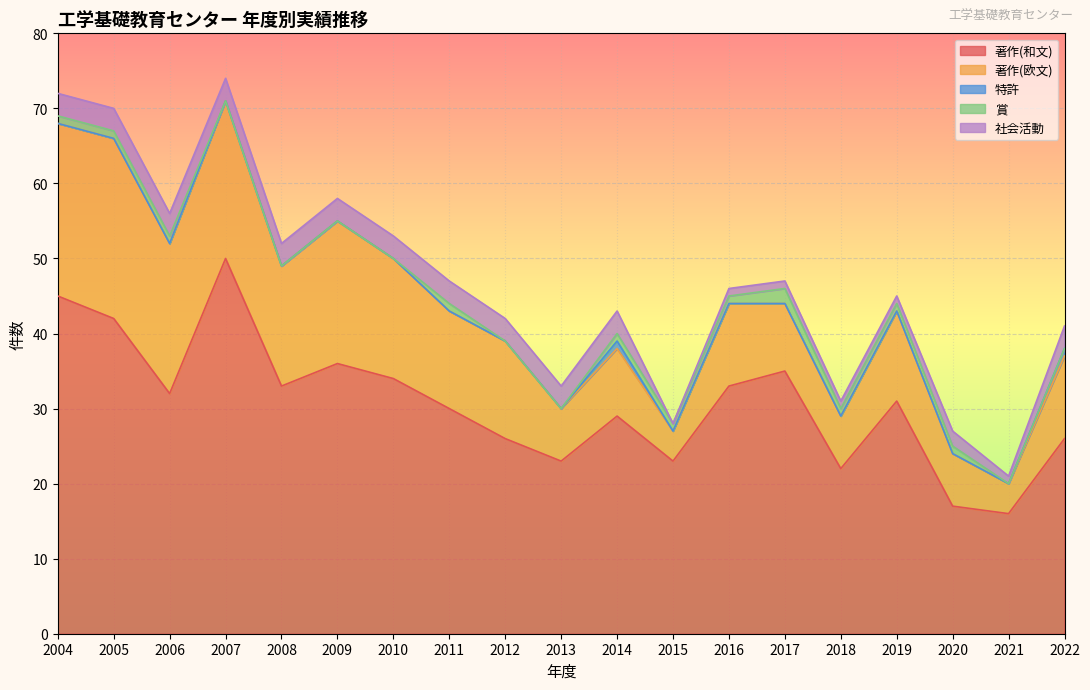

How many data points does each series have?

19